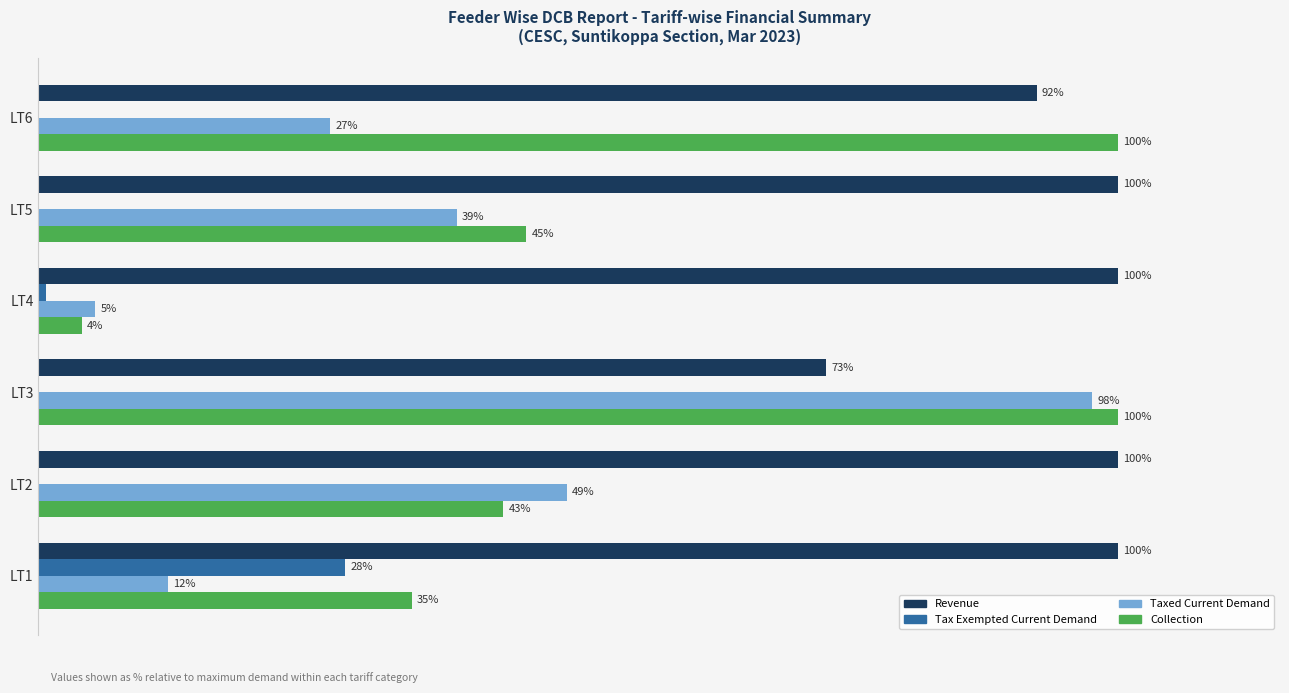

Which series changed the most between LT3 and LT5?

Taxed Current Demand